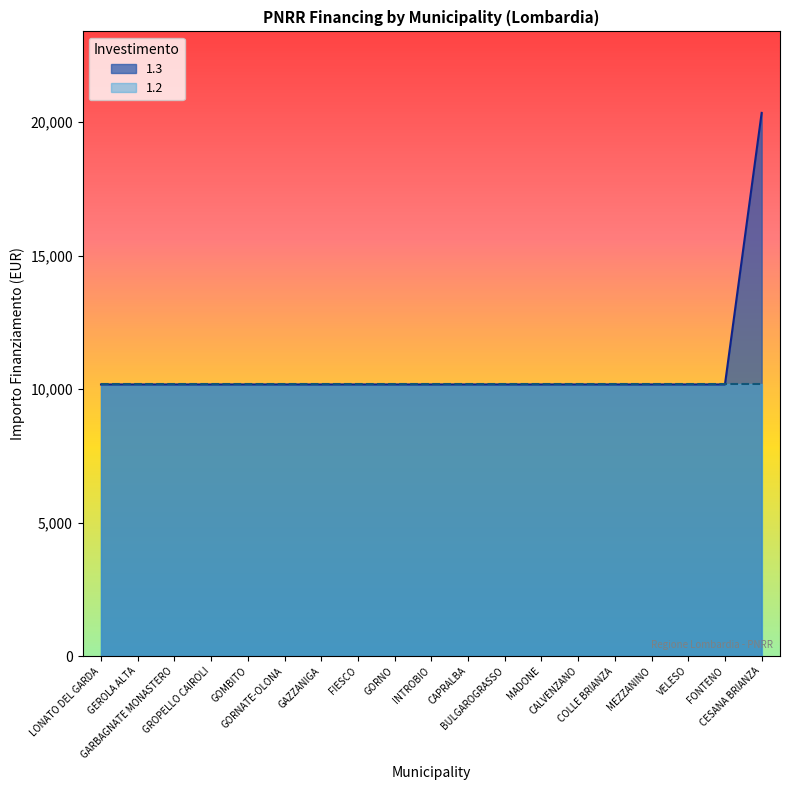

Reading left to right, list all the values displayed in this chart.

10172	10172	10172	10172	10172	10172	10172	10172	10172	10172	10172	10172	10172	10172	10172	10172	10172	10172	20344